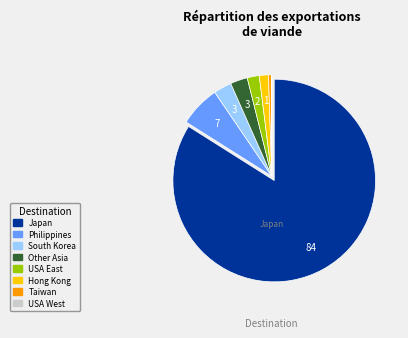

The Taiwan slice represents 0% of the pie. True or false?

True